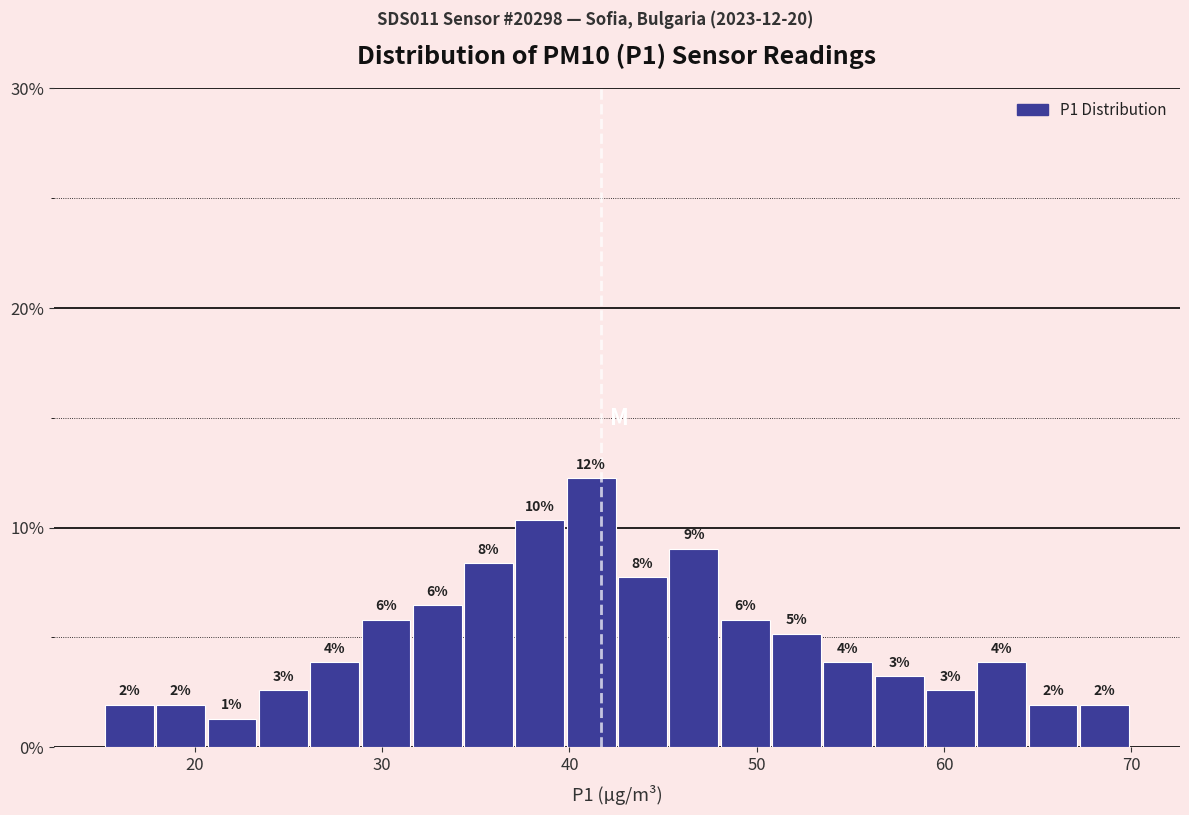

Read against the x-axis, roughly where is the centre of the tallest bar?

41